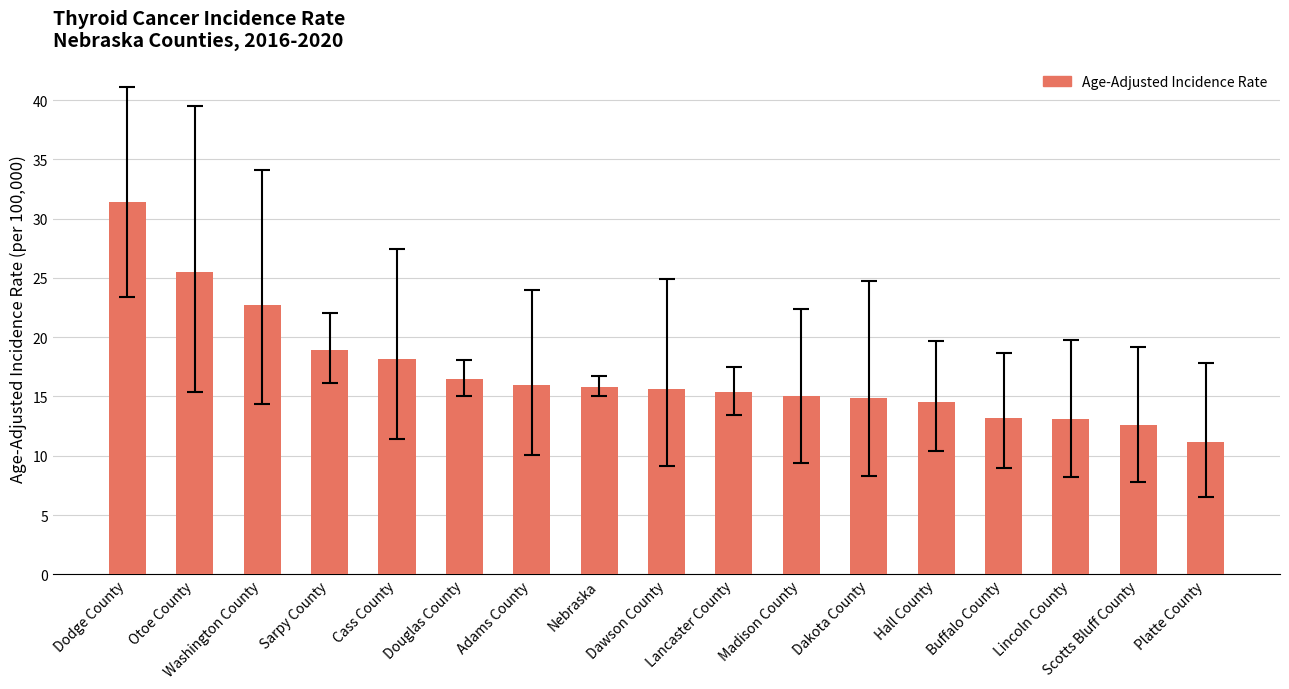

What is the greatest value displayed?

31.4